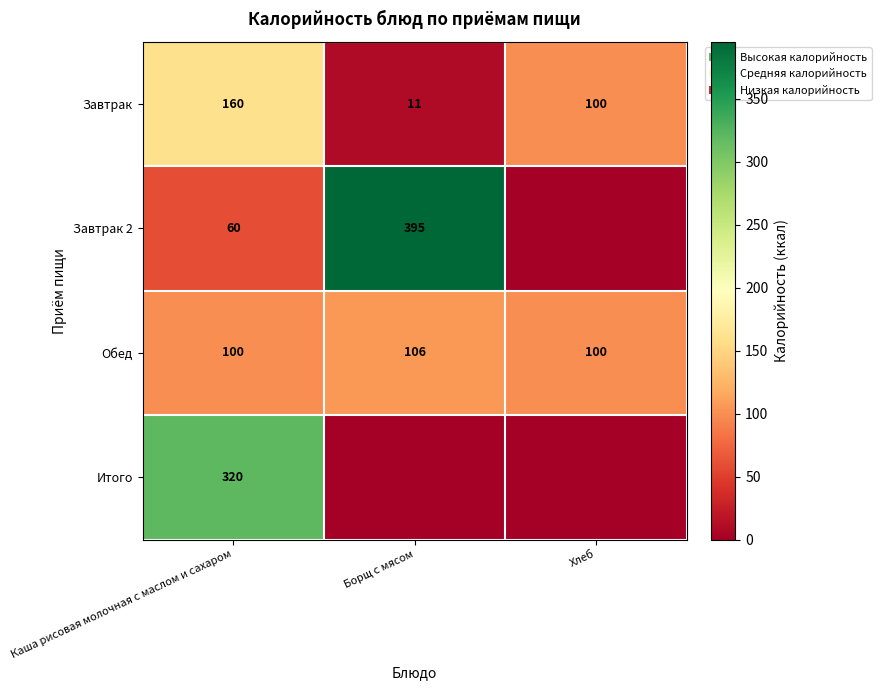

At which label does Завтрак reach its minimum?

Борщ с мясом